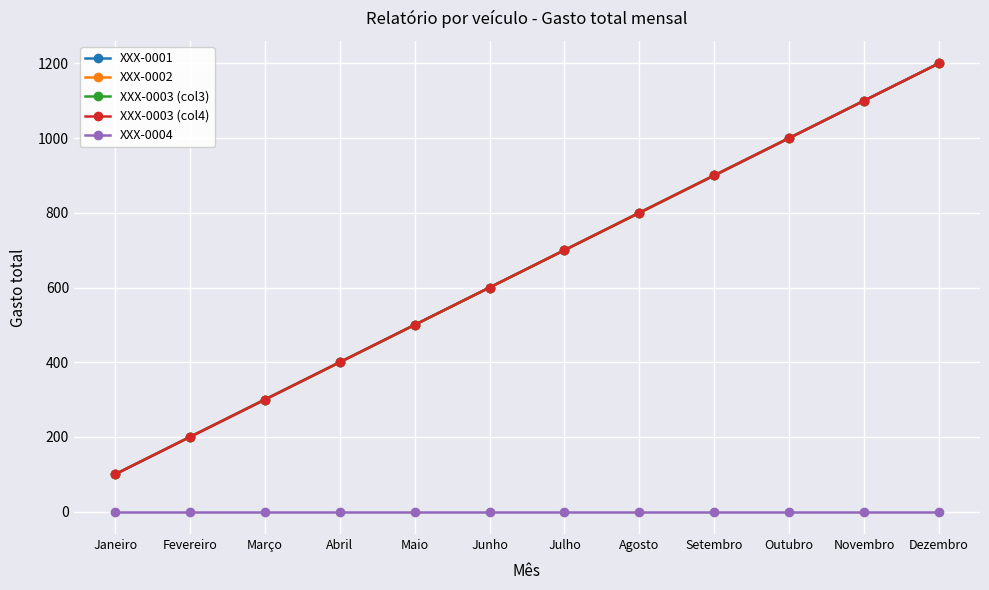

Is this an area chart (filled region under the line)?

No